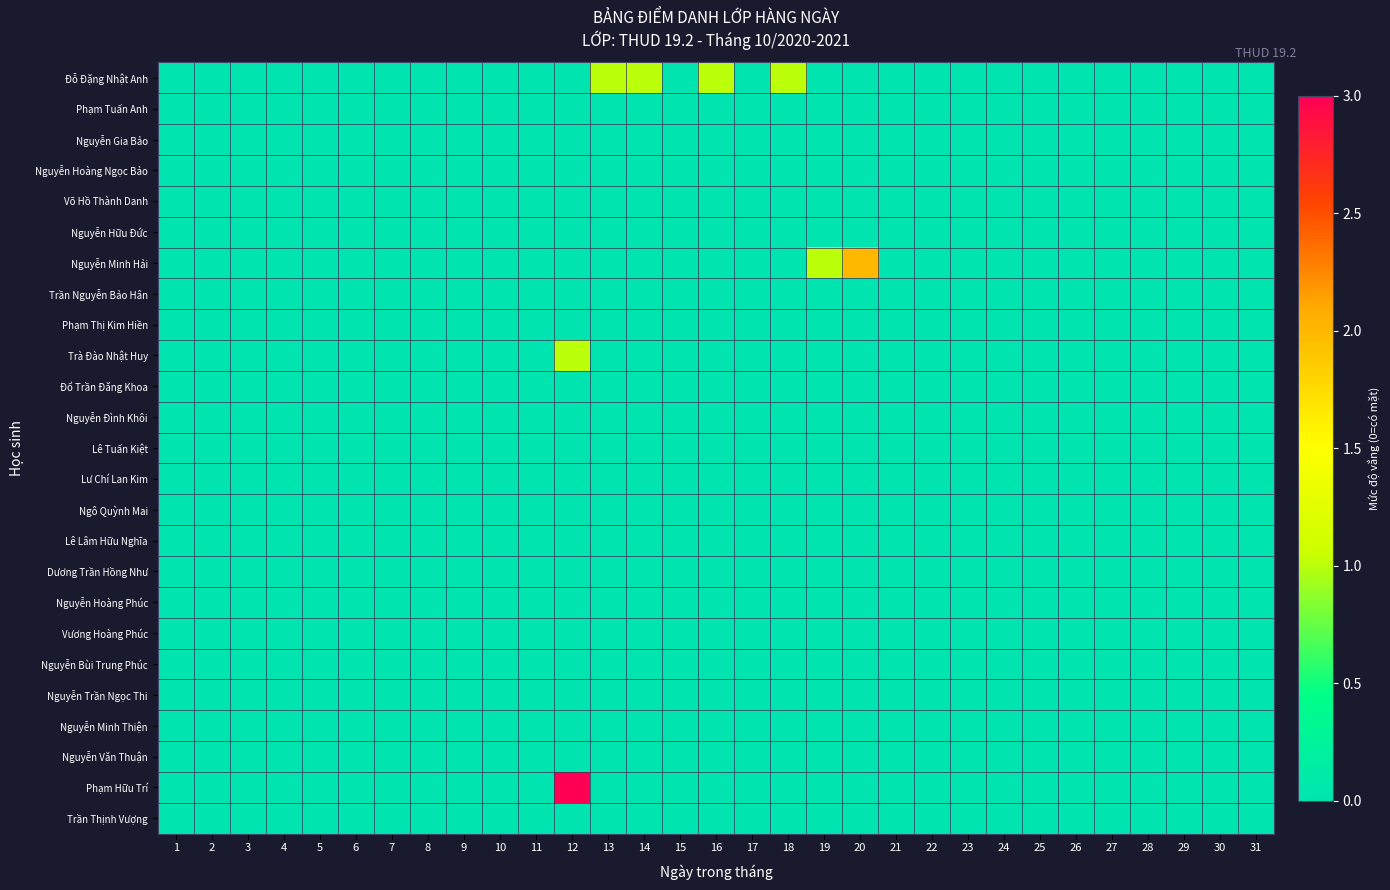

At how many categories does at least one series exceed 1?

2